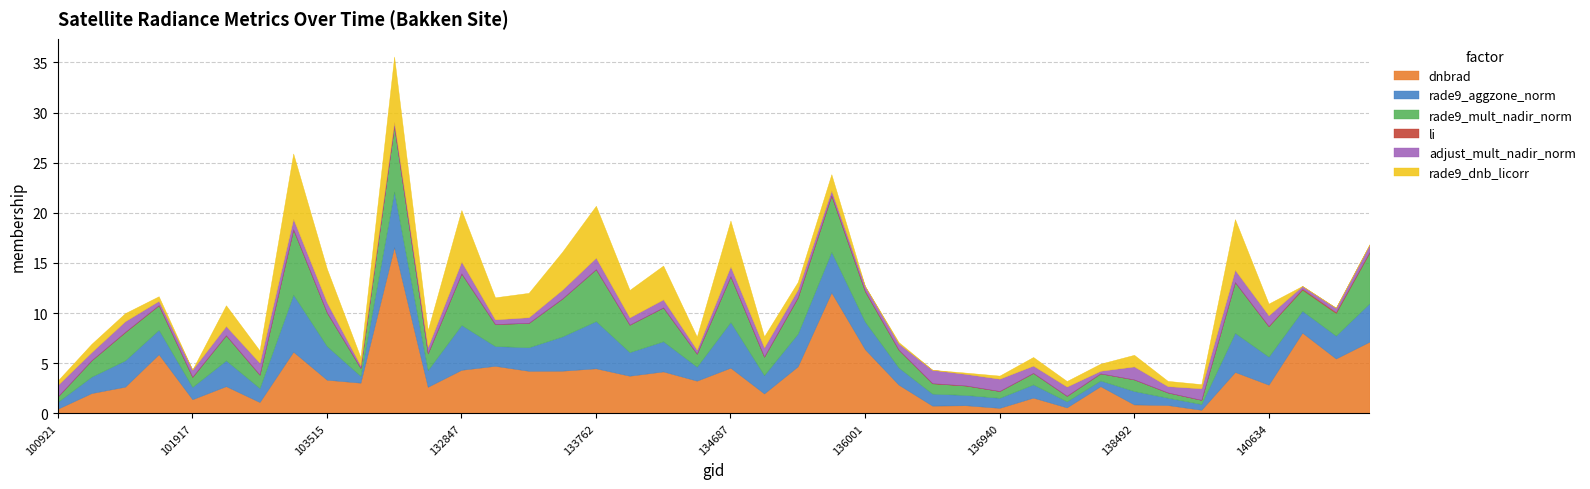

Which series has the largest total across all categories?

dnbrad